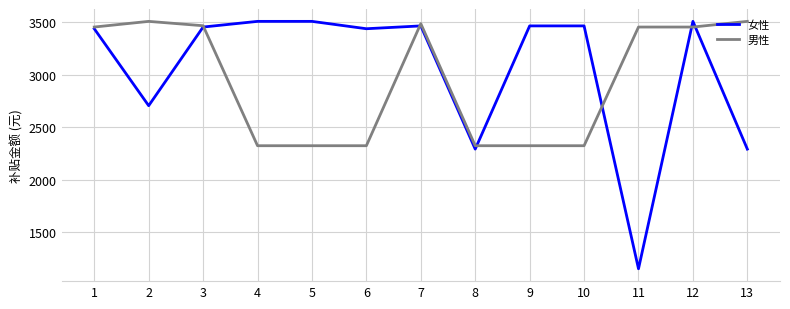

At how many categories does at least one series exceed 2714?

12